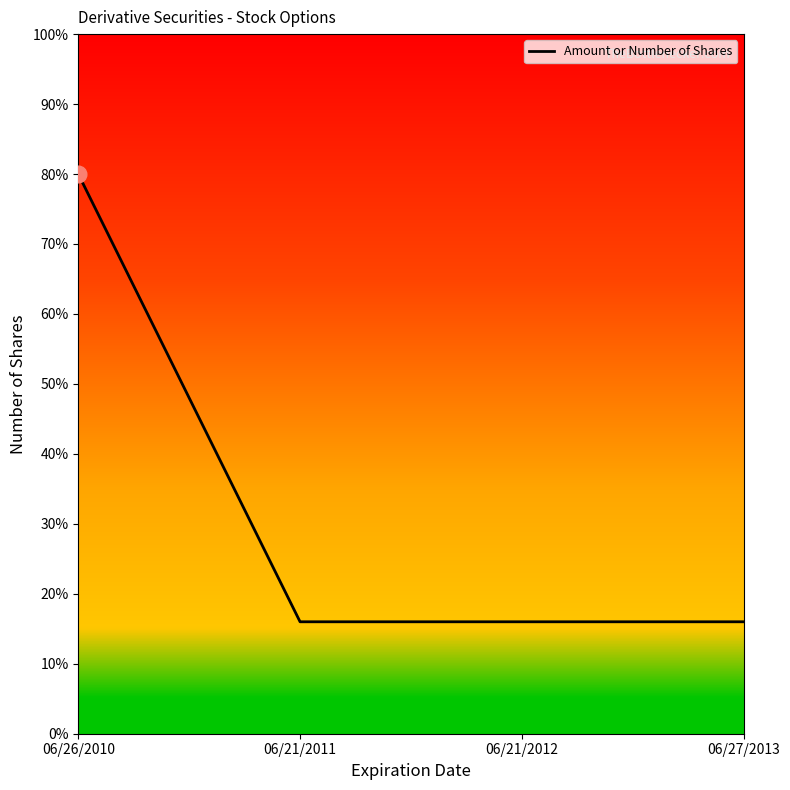

Count the values in the range 16 to 80.

4